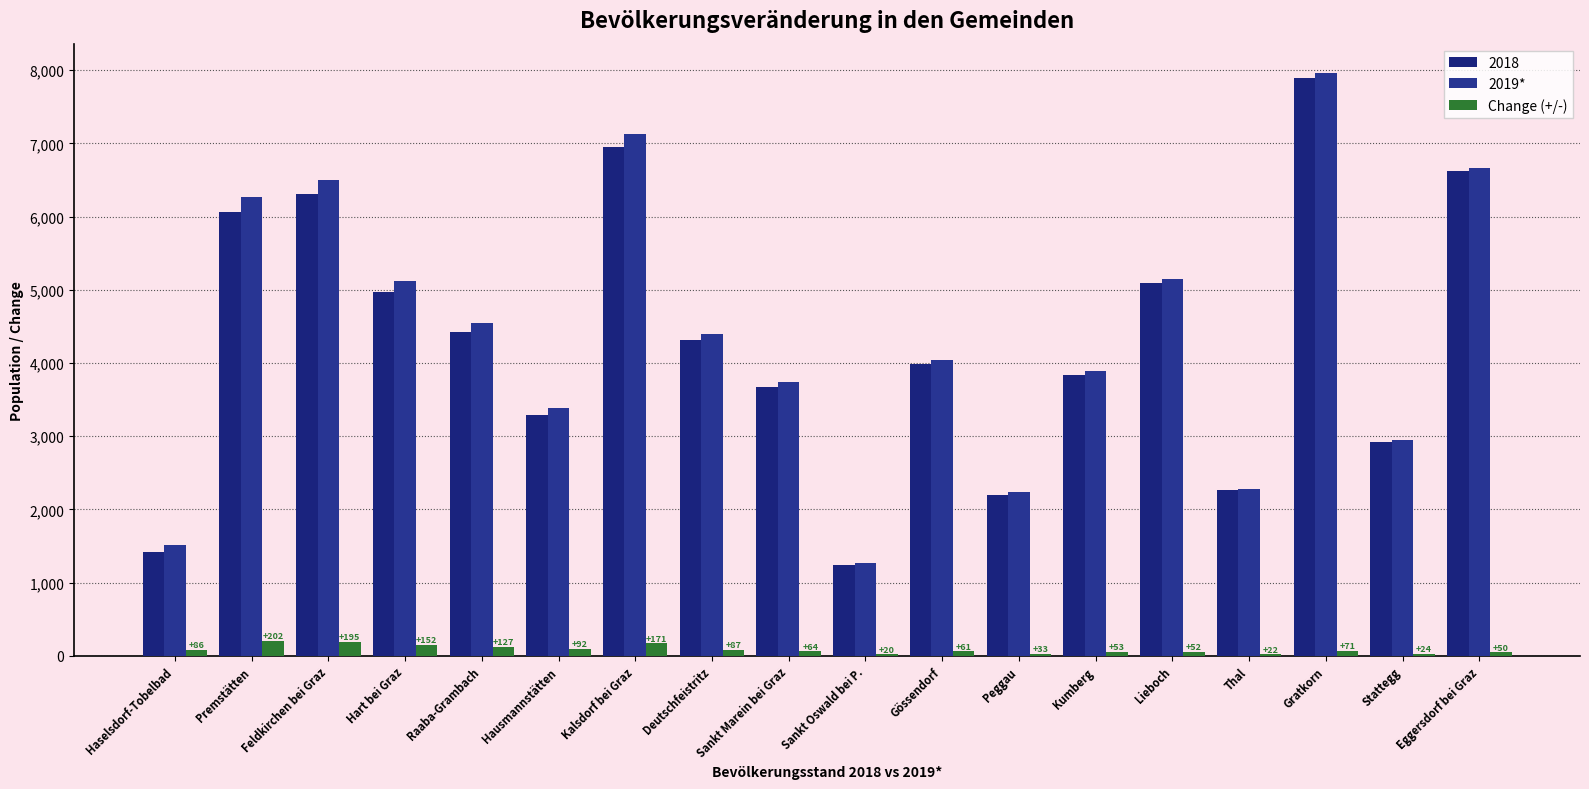

What is the lowest value of the 2019* series?

1264